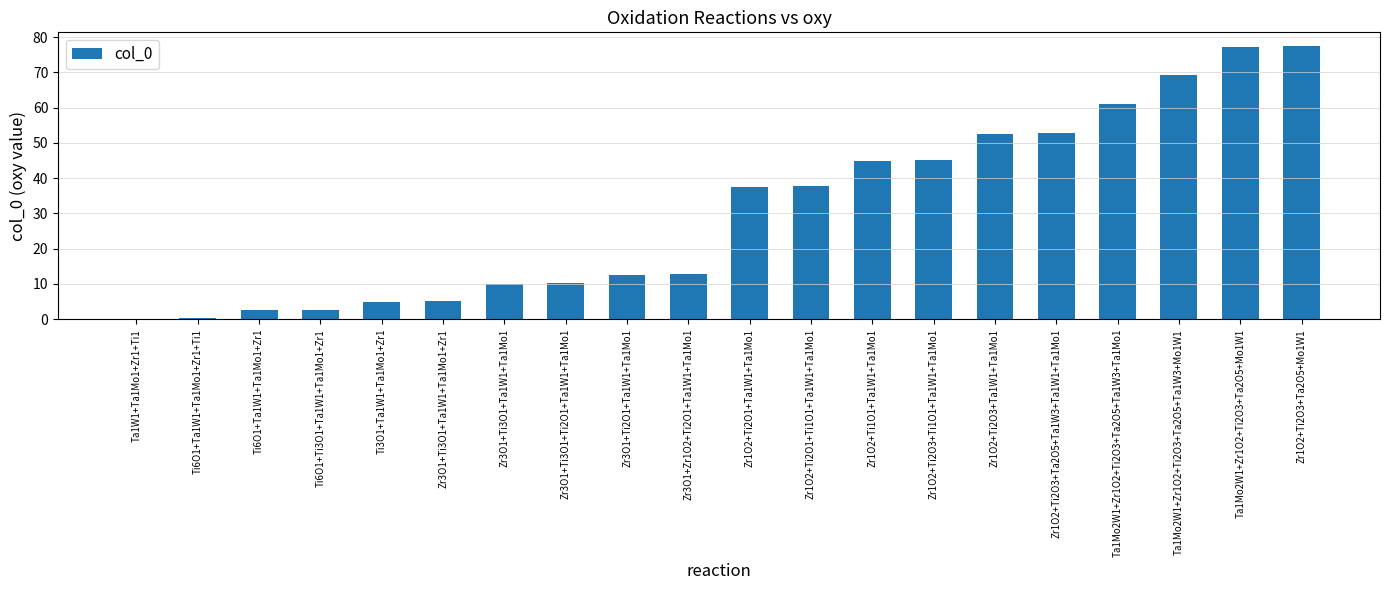

Is it true that the value at Zr1O2+Ti2O1+Ta1W1+Ta1Mo1 is 37.5?

True